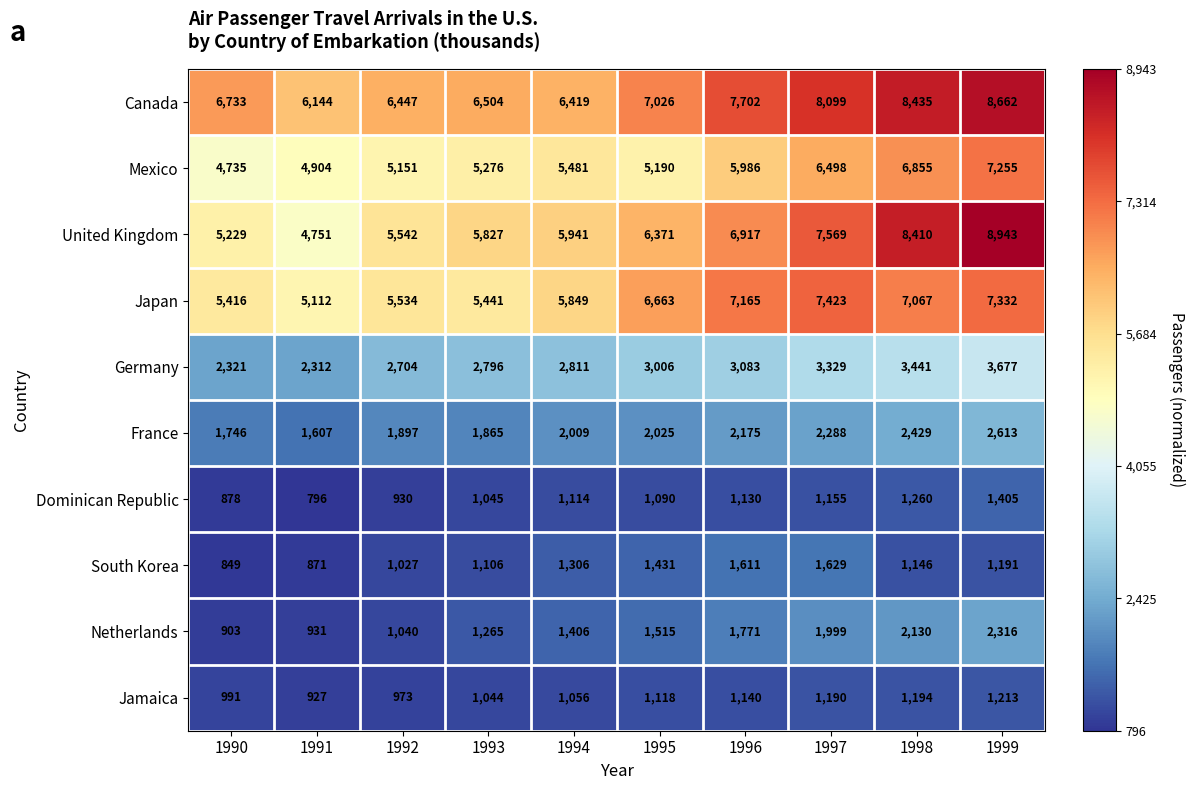

What is the difference between the Japan values at 1993 and 1992?

93